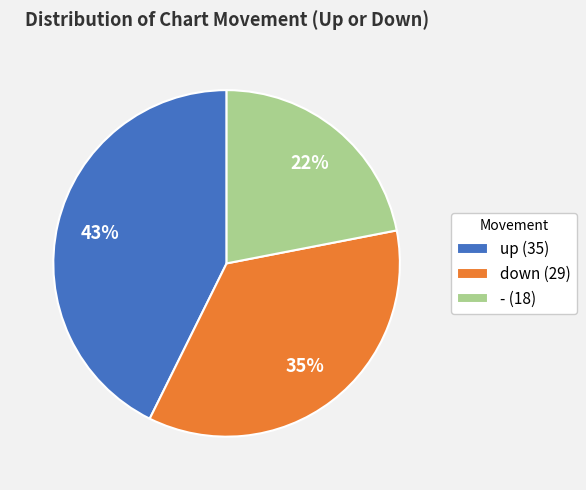

To the nearest percent, what is the combined percentage of up and down?

78%